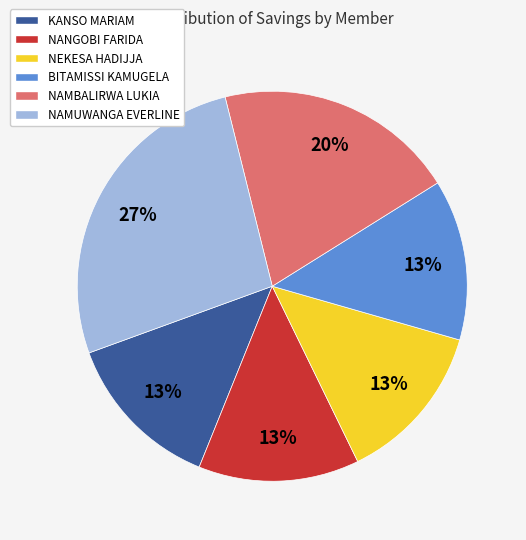

Is it true that NANGOBI FARIDA is 13% of the pie?

True